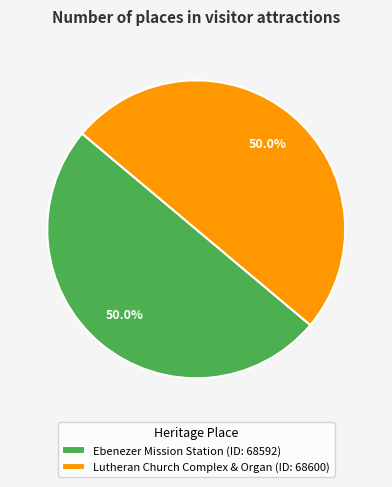

What percentage is the Lutheran Church Complex & Organ slice, to the nearest percent?

50%